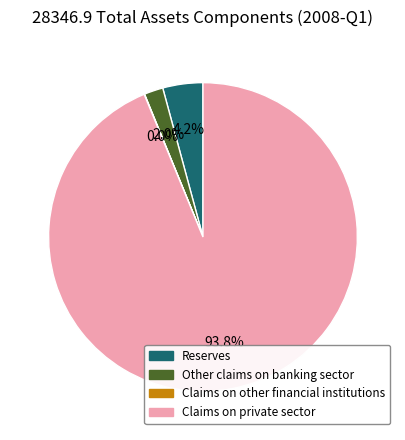

To the nearest percent, what is the difference between the Claims on private sector and Reserves slice percentages?

90%